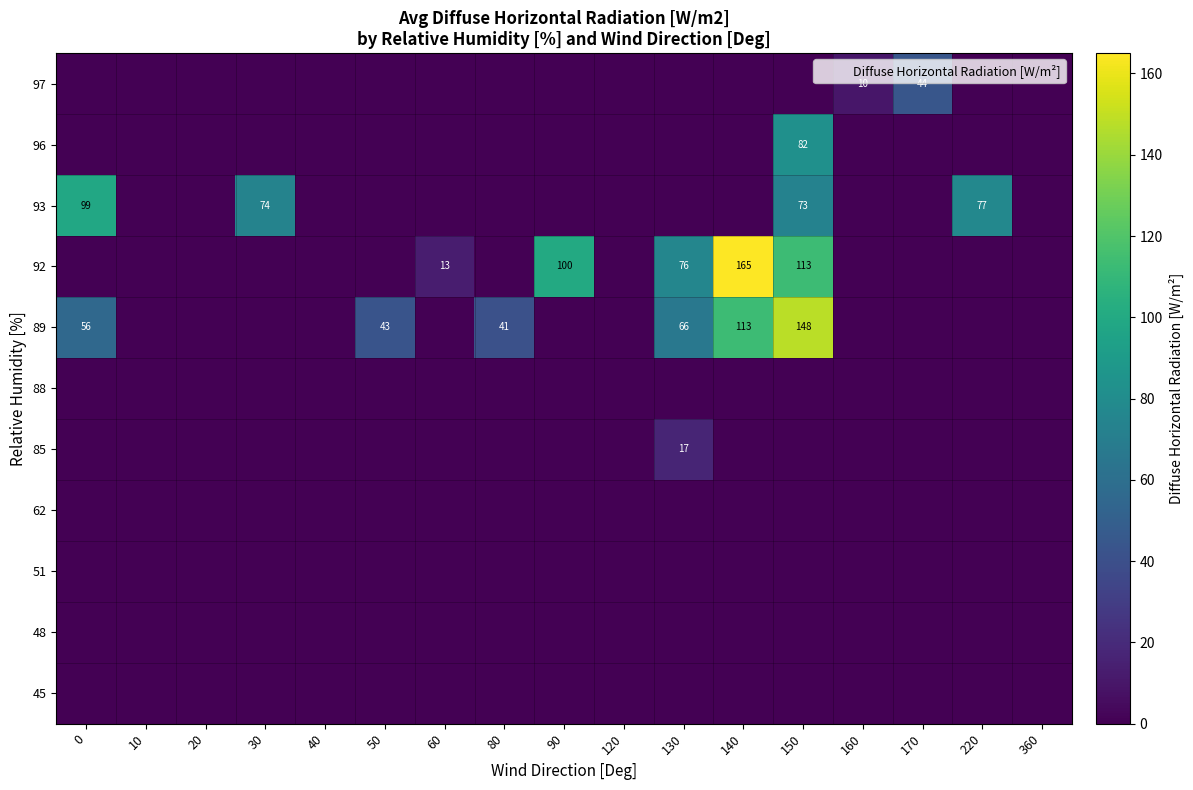

The value of 89 at 40 is 100.1. True or false?

False